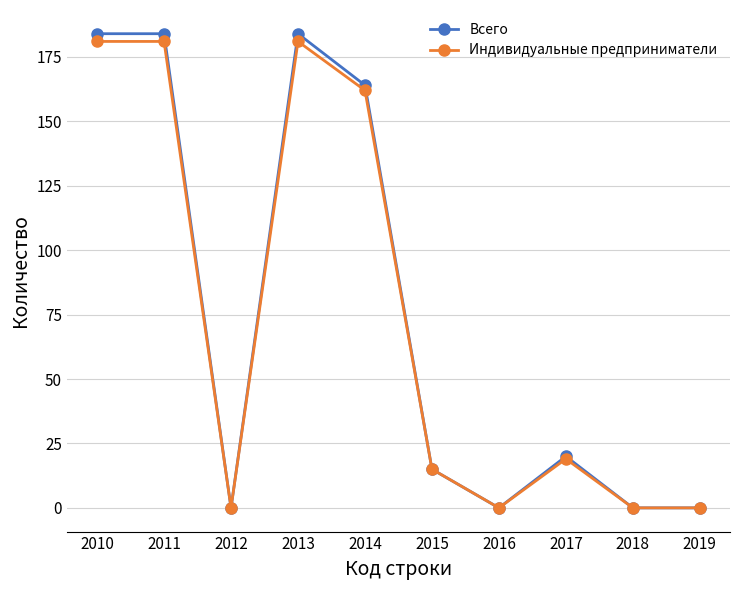

Between 2010 and 2015, which series saw the biggest shift?

Всего